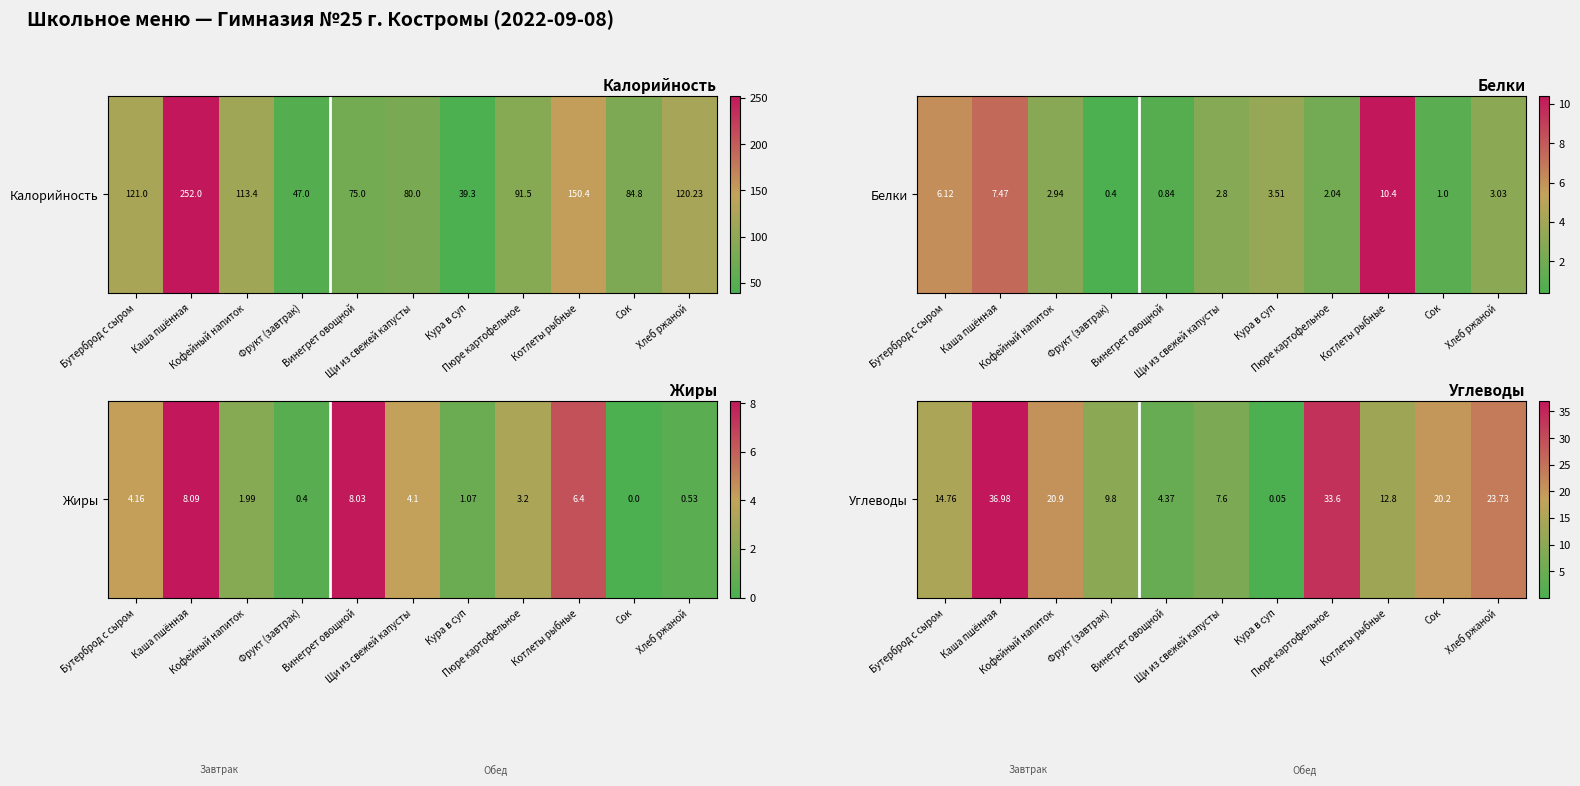

Between Щи из свежей капусты and Кура в суп, which is larger?

Щи из свежей капусты